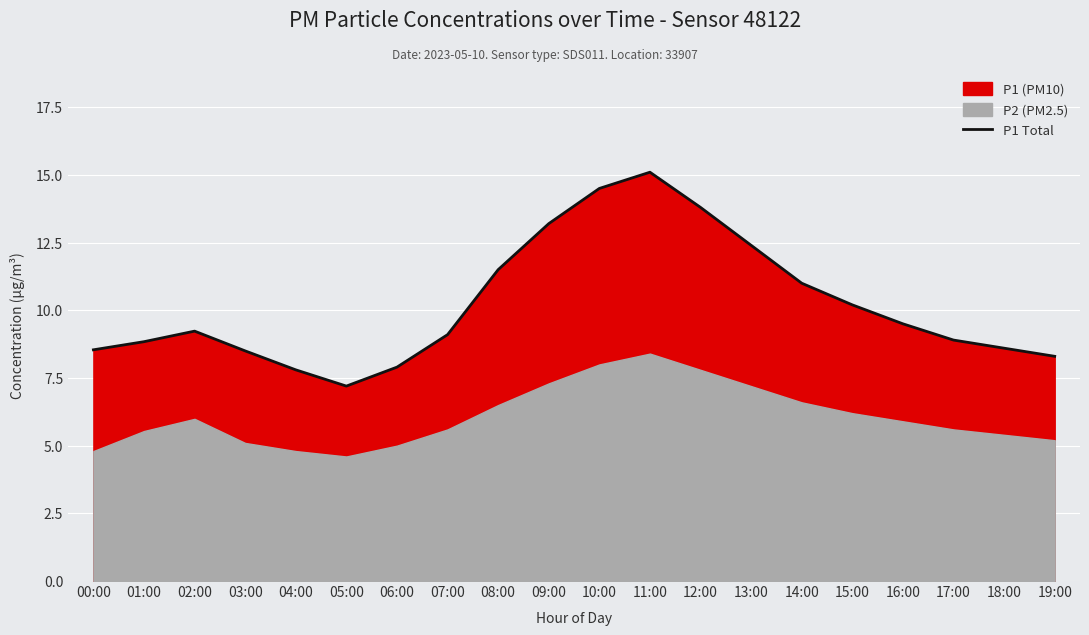

True or false: P1 Total has a value of 9.6 at 11:00.

False